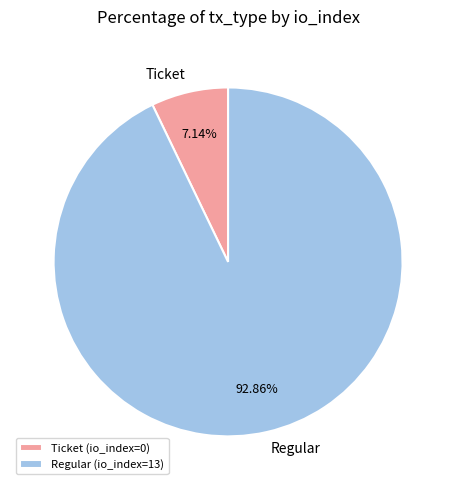

What is the smallest slice in the pie chart?

Ticket (io_index=0)